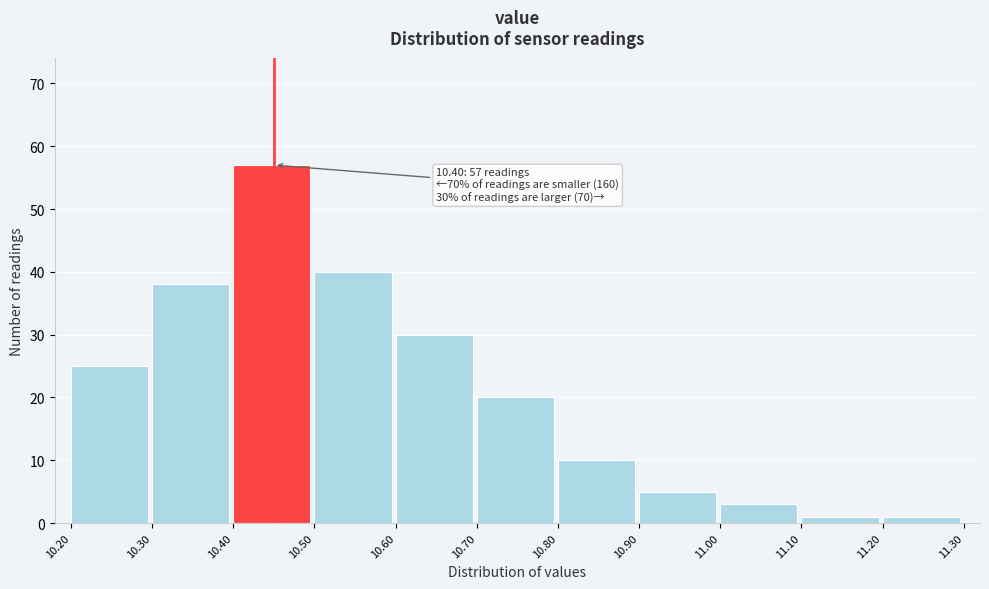

Over which range of the x-axis is the bar tallest?

10.40 to 10.50